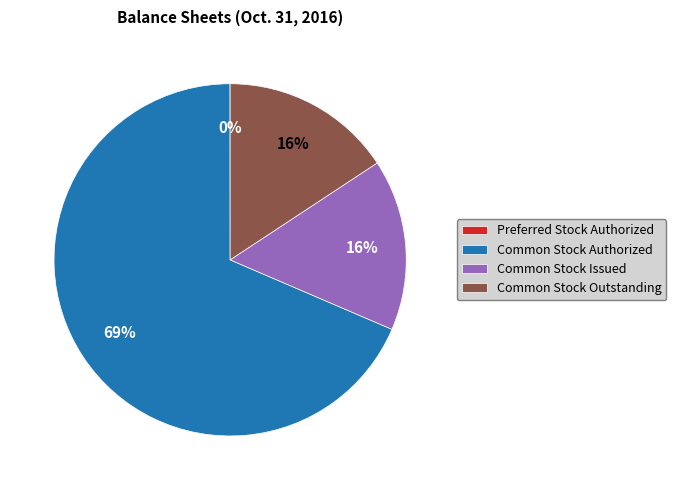

Which category has the biggest portion of the pie?

Common Stock Authorized